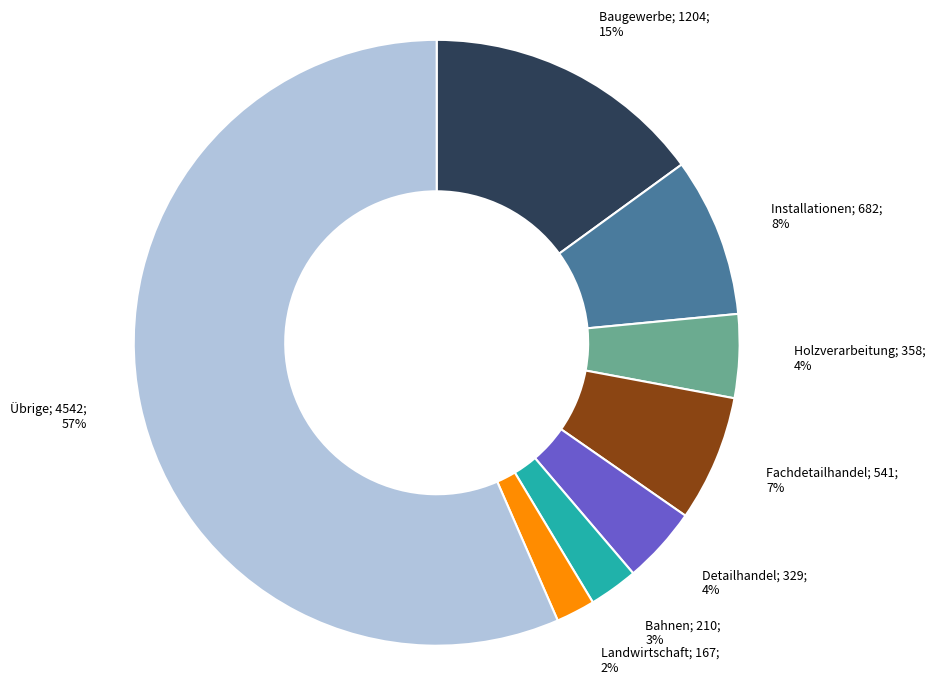

To the nearest percent, what is the average slice percentage?

12%